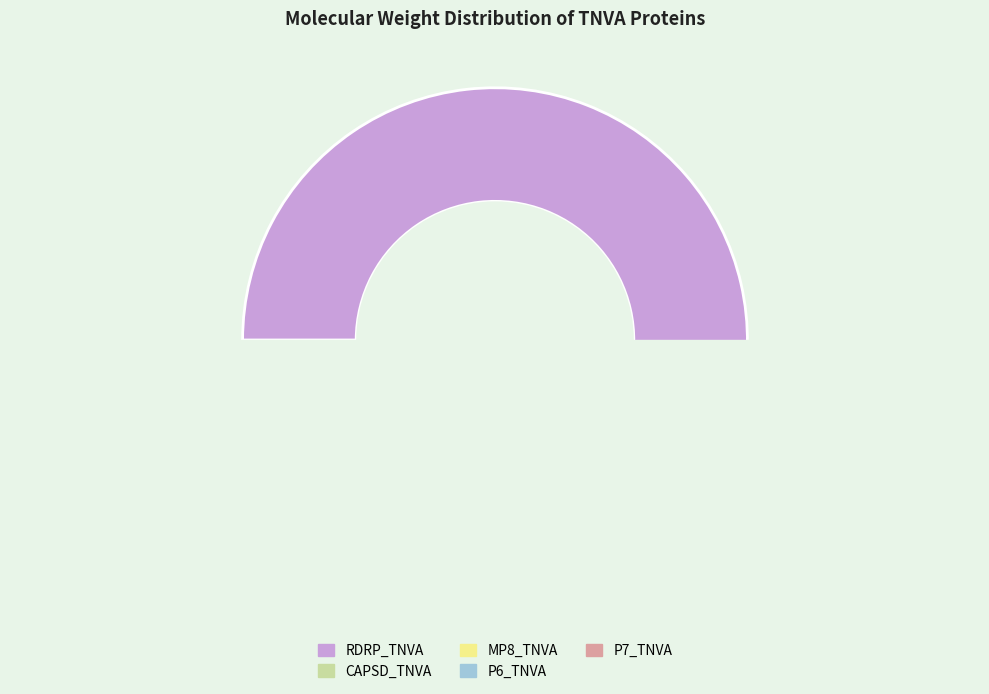

Rank the categories by value from highest to lowest.

RDRP_TNVA, CAPSD_TNVA, MP8_TNVA, P7_TNVA, P6_TNVA